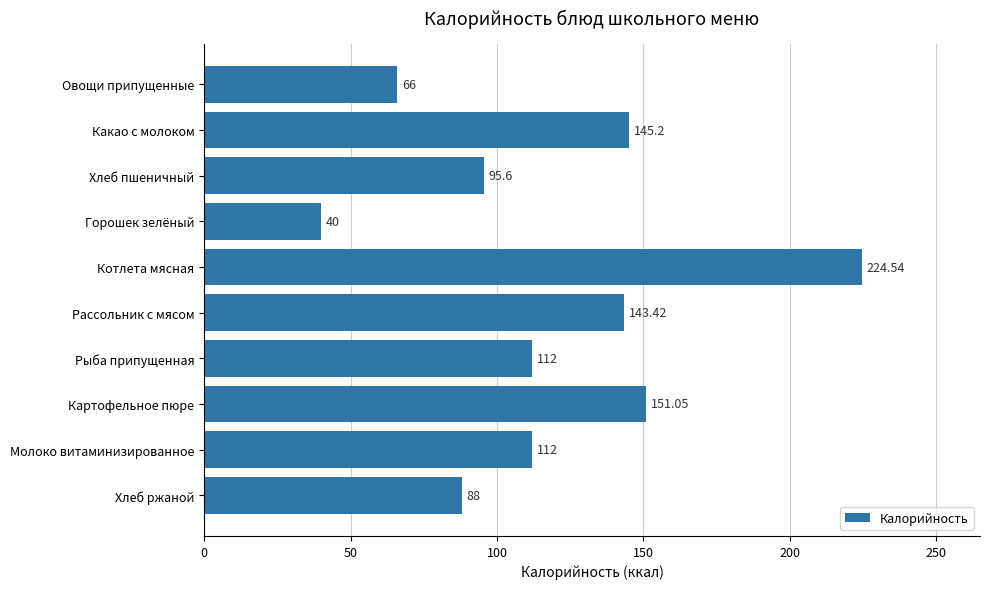

How many bars are there in total?

10